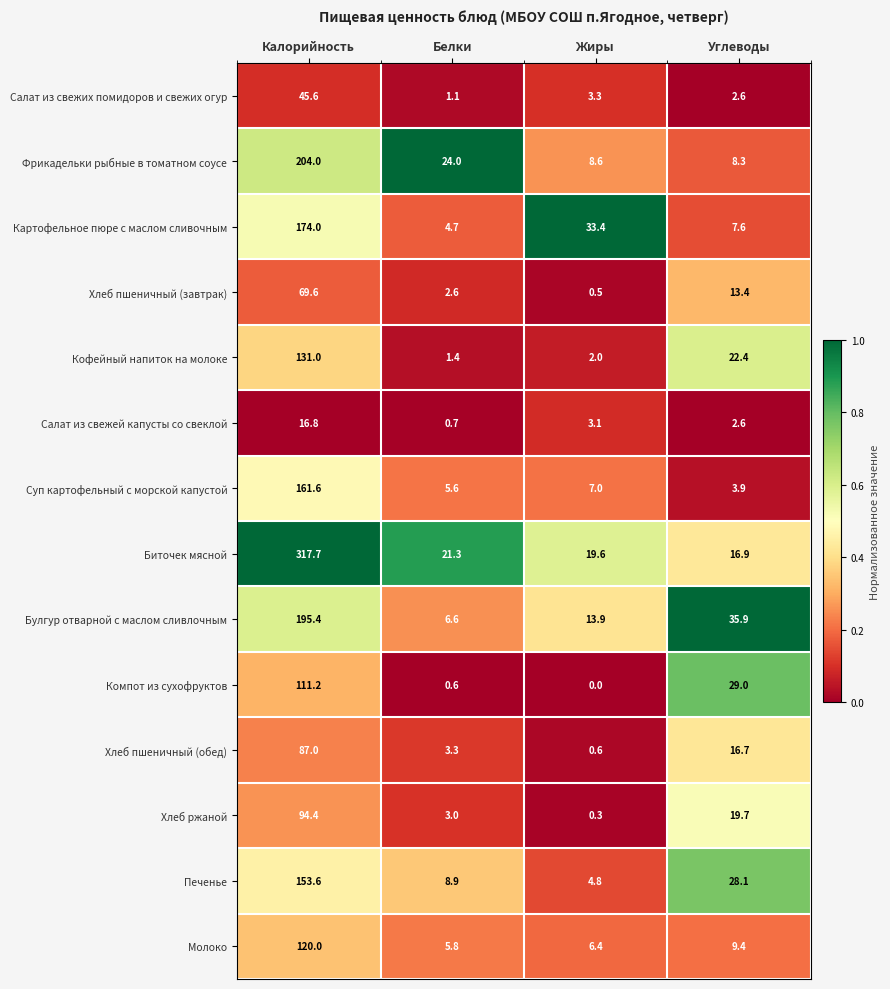

How many data points does each series have?

4